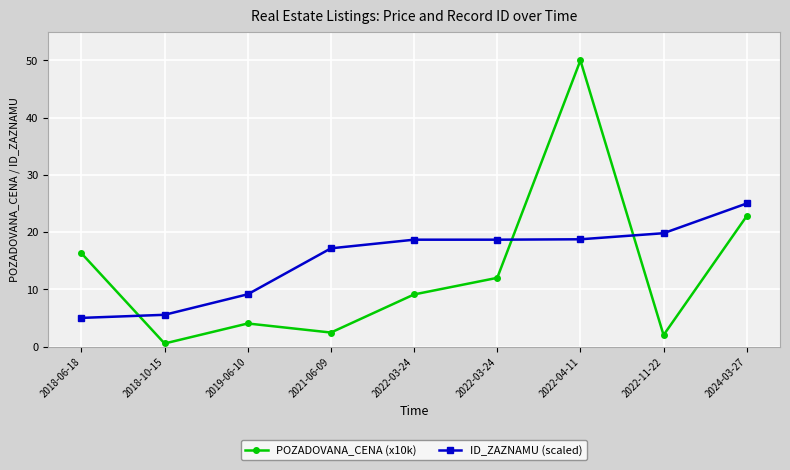

True or false: ID_ZAZNAMU (scaled) has more than 0 interior local peaks.

False